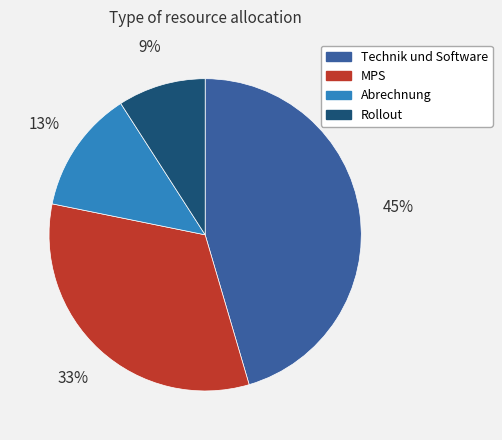

True or false: Rollout accounts for 20% of the total.

False